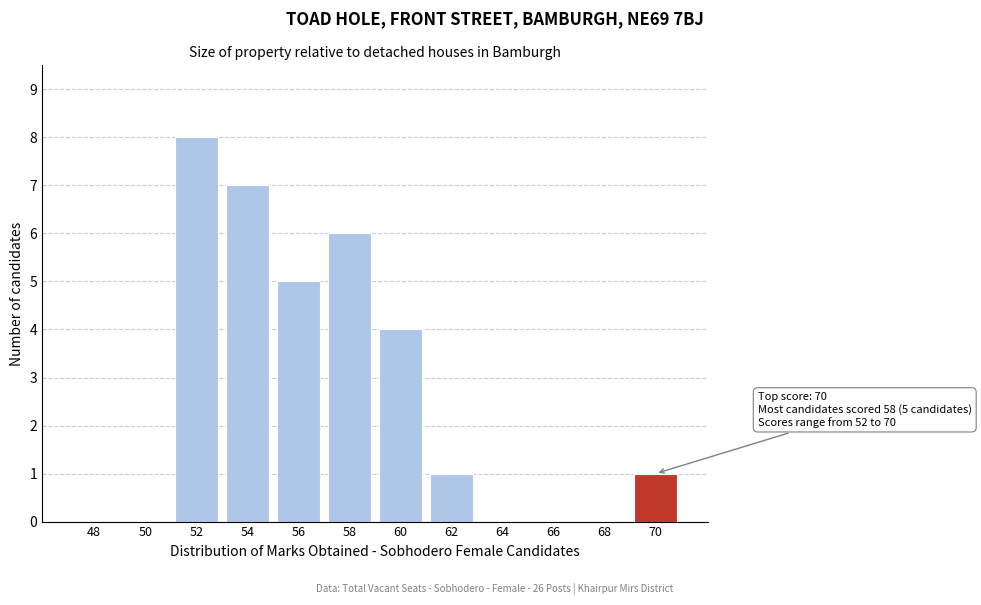

Reading left to right, what are all the values shown in this chart?

48=0	50=0	52=8	54=7	56=5	58=6	60=4	62=1	64=0	66=0	68=0	70=1